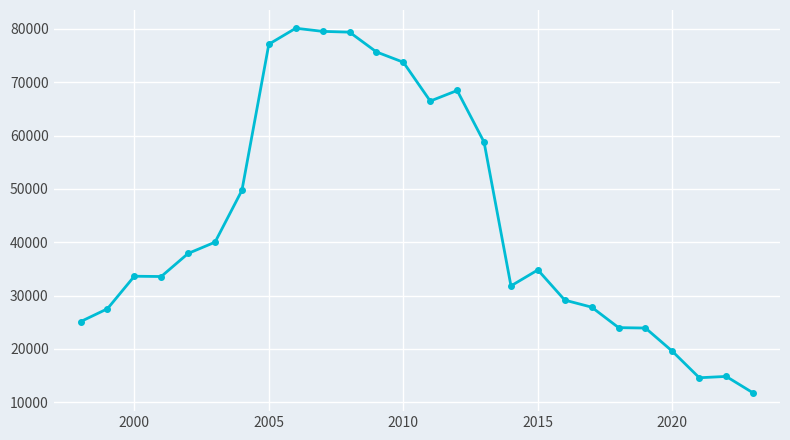

How many values are below 34811?

13